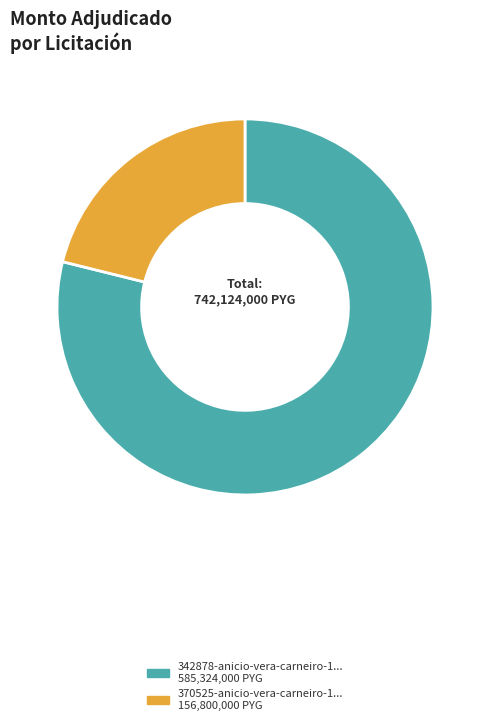

How many slices are in this pie chart?

2